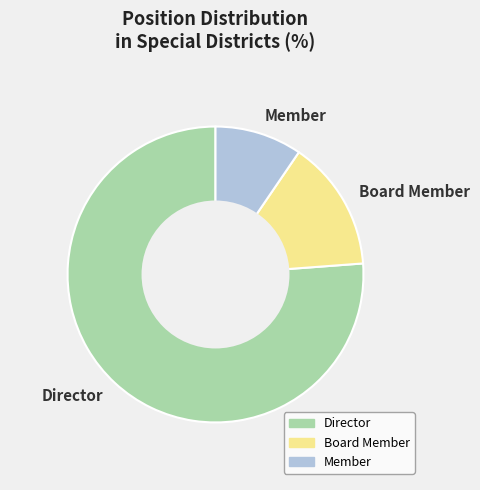

Which has a higher value, Director or Board Member?

Director